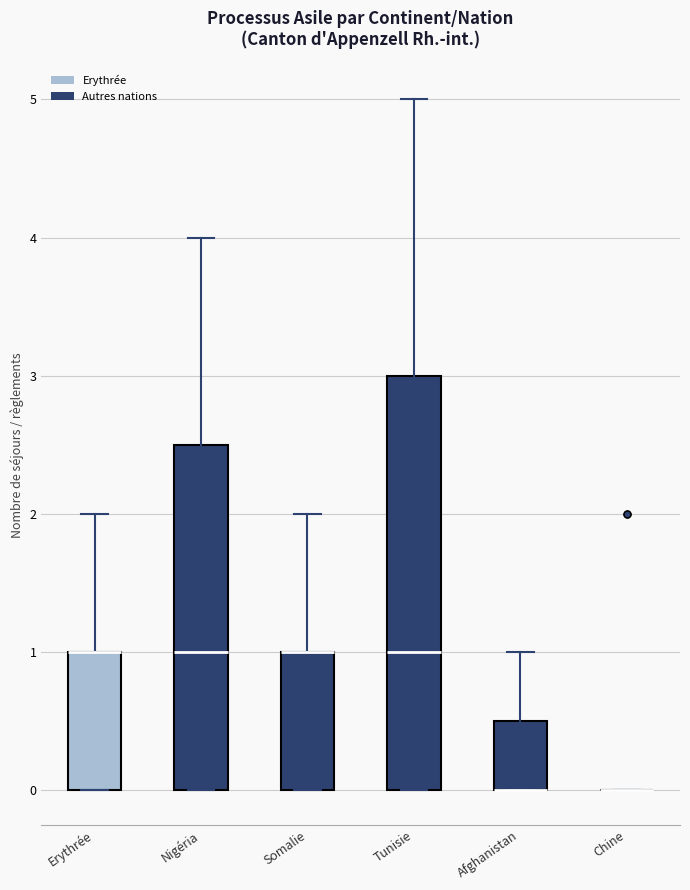

Reading left to right, read every box against the y-axis: the position of its median line, the range the box covers, and the ends of its whiskers. The values are not printed on the chart, so give them approximately, as read against the axis.

Erythrée: median 1.0 (drawn on the box's upper edge), box 0.0 to 1.0, whiskers 0.0 to 2.0
Nigéria: median 1.0, box 0.0 to 2.5, whiskers 0.0 to 4.0
Somalie: median 1.0 (drawn on the box's upper edge), box 0.0 to 1.0, whiskers 0.0 to 2.0
Tunisie: median 1.0, box 0.0 to 3.0, whiskers 0.0 to 5.0
Afghanistan: median 0.0 (drawn on the box's lower edge), box 0.0 to 0.5, whiskers 0.0 to 1.0
Chine: box collapsed to a line at 0.0, whiskers 0.0 to 0.0